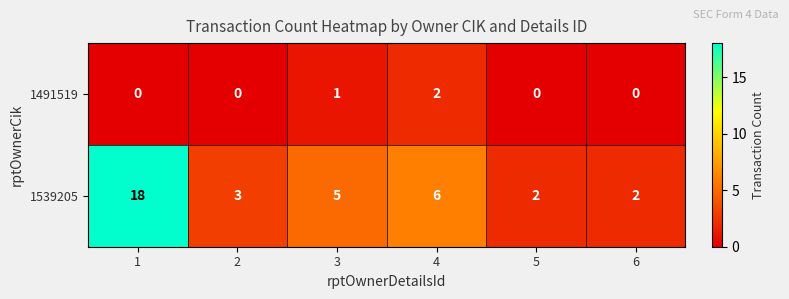

What is the difference between the maximum and minimum values in the 1539205 series?

16